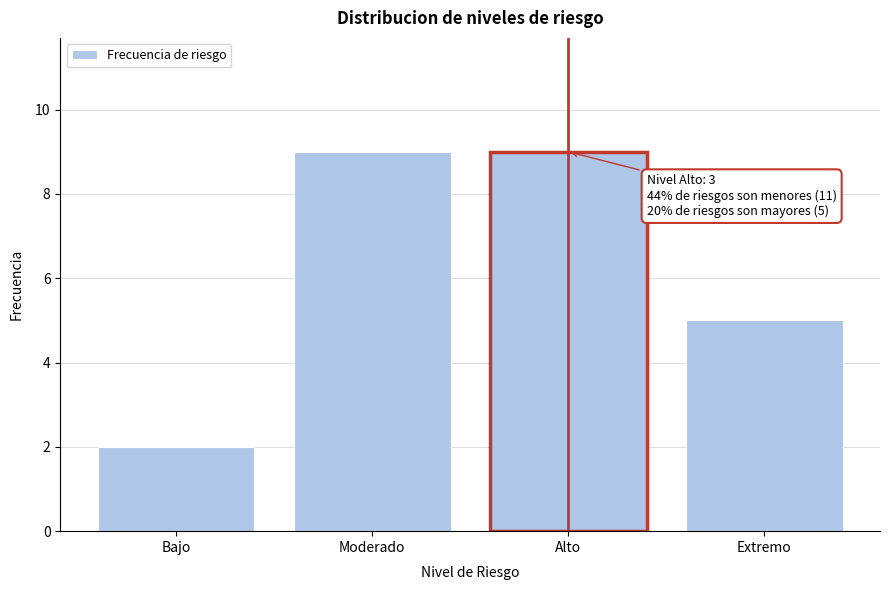

Reading left to right, list all the values displayed in this chart.

Bajo=2	Moderado=9	Alto=9	Extremo=5